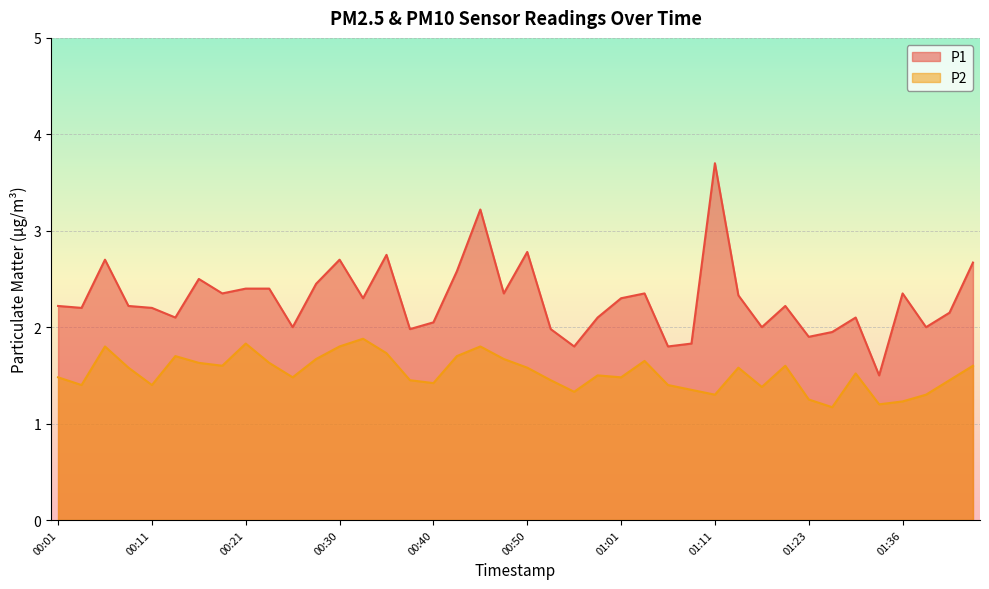

Reading right to left, list all the values displayed in this chart.

P1: 01:44=2.7	01:41=2.1	01:39=2.0	01:36=2.4	01:34=1.5	01:28=2.1	01:26=1.9	01:23=1.9	01:18=2.2	01:16=2.0	01:13=2.3	01:11=3.7	01:08=1.8	01:06=1.8	01:03=2.4	01:01=2.3	00:58=2.1	00:56=1.8	00:53=2.0	00:50=2.8	00:48=2.4	00:45=3.2	00:43=2.6	00:40=2.0	00:38=2.0	00:35=2.8	00:33=2.3	00:30=2.7	00:28=2.5	00:25=2.0	00:23=2.4	00:21=2.4	00:18=2.4	00:16=2.5	00:13=2.1	00:11=2.2	00:08=2.2	00:06=2.7	00:03=2.2	00:01=2.2
P2: 01:44=1.6	01:41=1.4	01:39=1.3	01:36=1.2	01:34=1.2	01:28=1.5	01:26=1.2	01:23=1.2	01:18=1.6	01:16=1.4	01:13=1.6	01:11=1.3	01:08=1.4	01:06=1.4	01:03=1.6	01:01=1.5	00:58=1.5	00:56=1.3	00:53=1.4	00:50=1.6	00:48=1.7	00:45=1.8	00:43=1.7	00:40=1.4	00:38=1.4	00:35=1.7	00:33=1.9	00:30=1.8	00:28=1.7	00:25=1.5	00:23=1.6	00:21=1.8	00:18=1.6	00:16=1.6	00:13=1.7	00:11=1.4	00:08=1.6	00:06=1.8	00:03=1.4	00:01=1.5